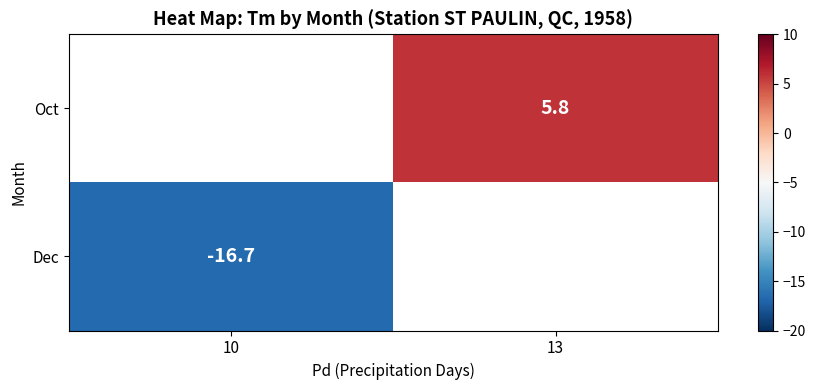

Is the value of Dec at 10 greater than the value of Oct at 13?

No